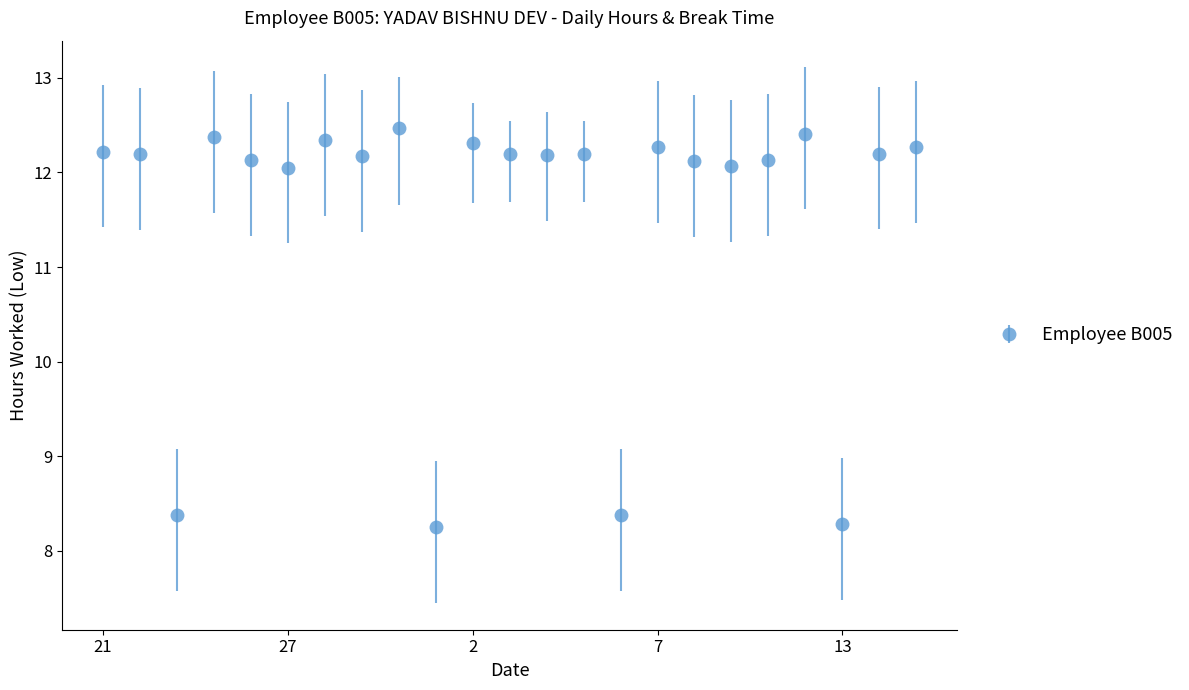

What is the difference between the second highest and minimum values?

4.2